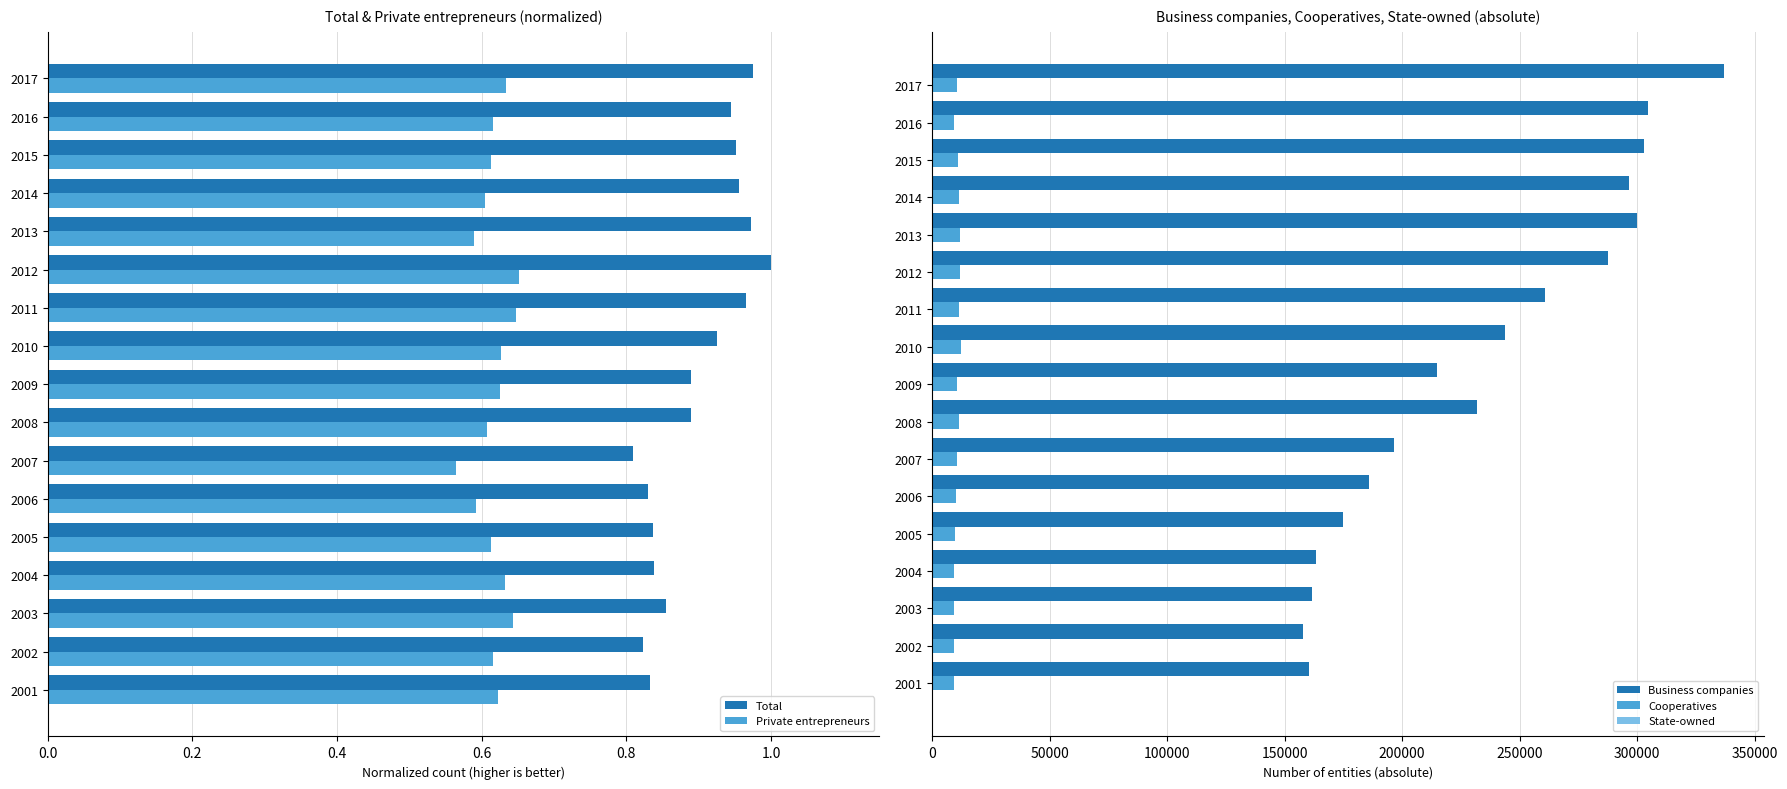

How many values in the Cooperatives series are below 10630?

8